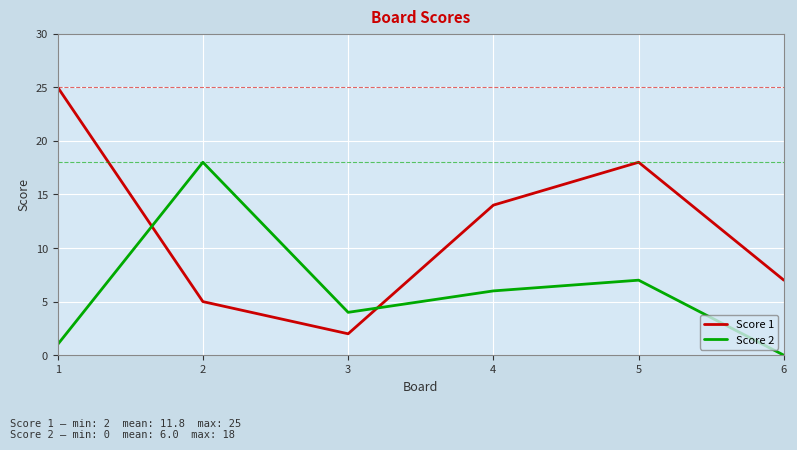

Which series ends up on top after the final intersection of Score 2 and Score 1?

Score 1